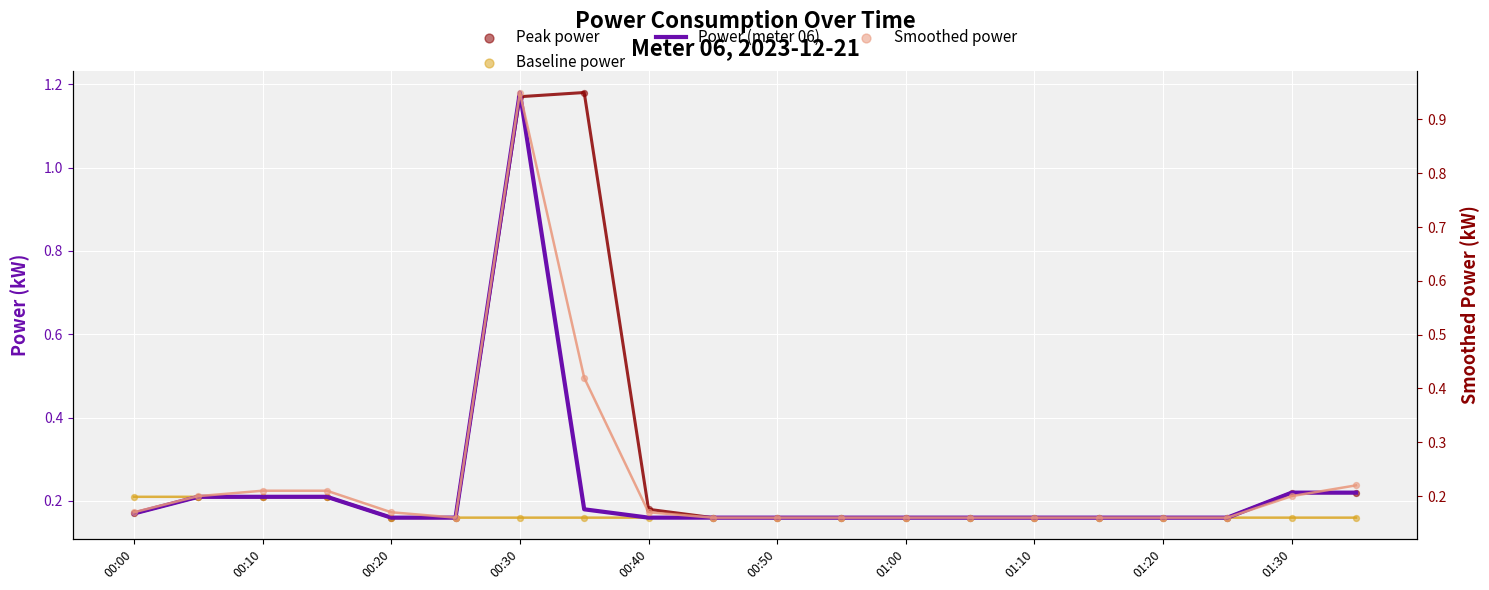

Is the value of Power (meter 06) at 13 greater than the value of Smoothed power at 12?

No